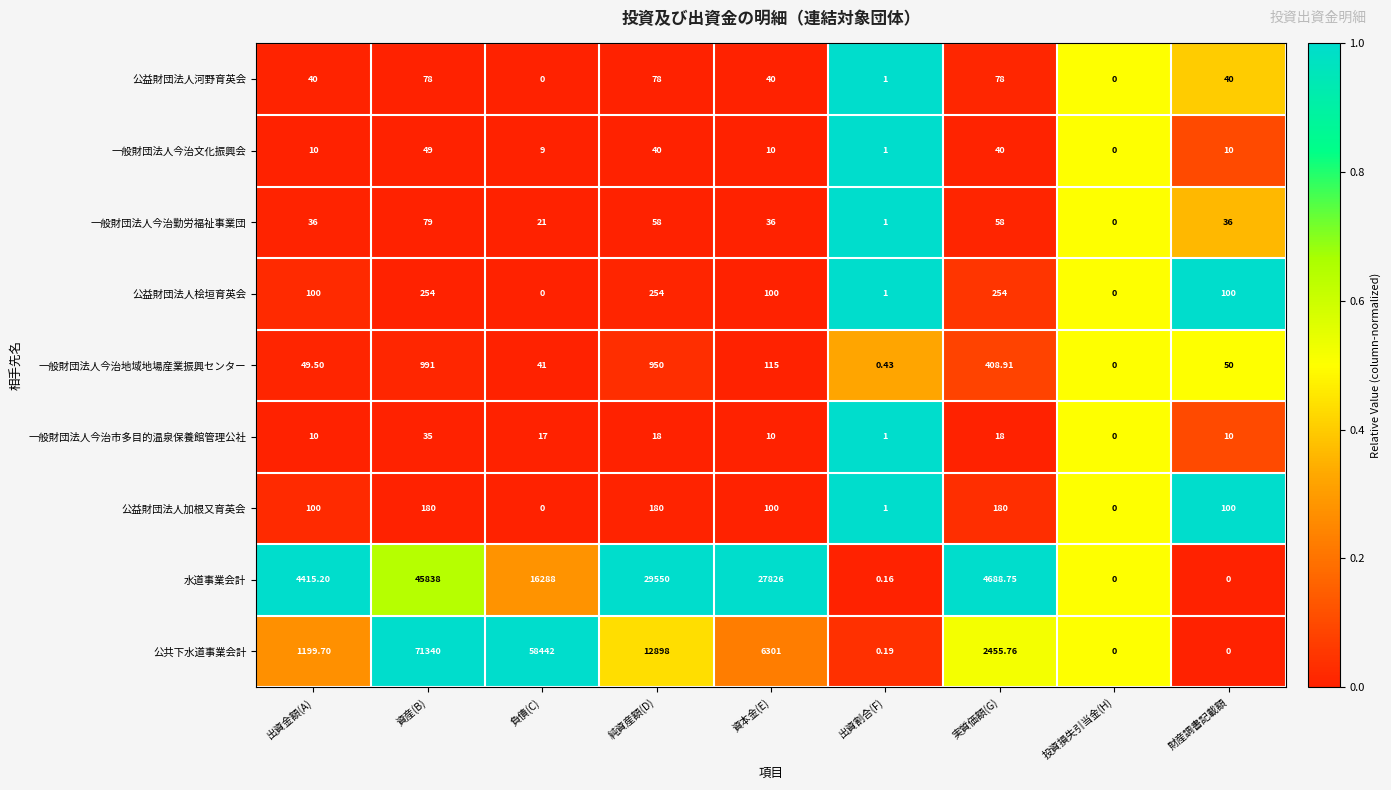

Which series has the widest spread of values?

公共下水道事業会計